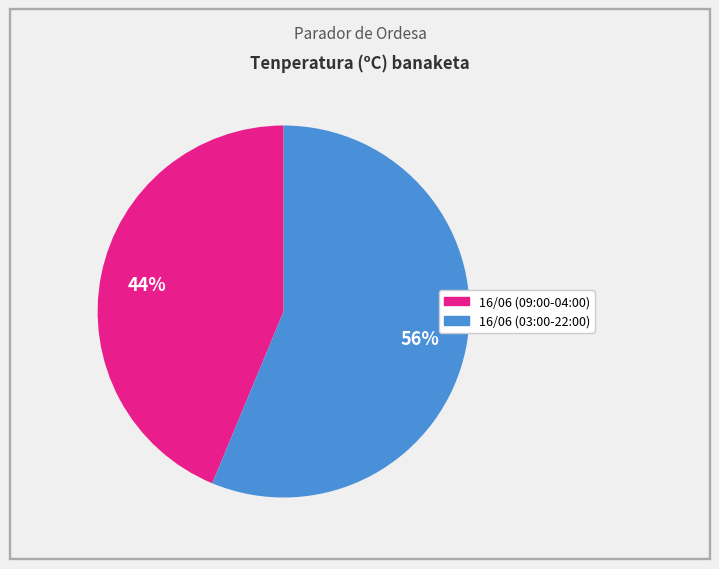

Does any single category account for the majority?

Yes